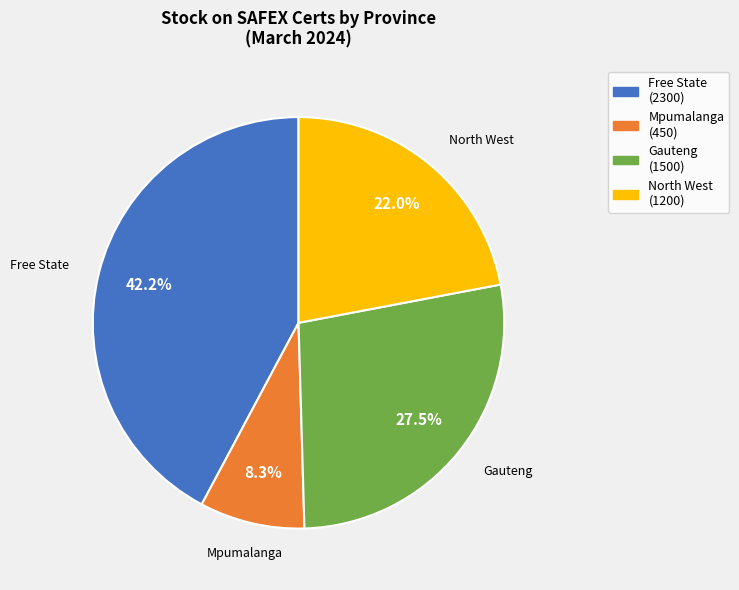

How many slices are in this pie chart?

4